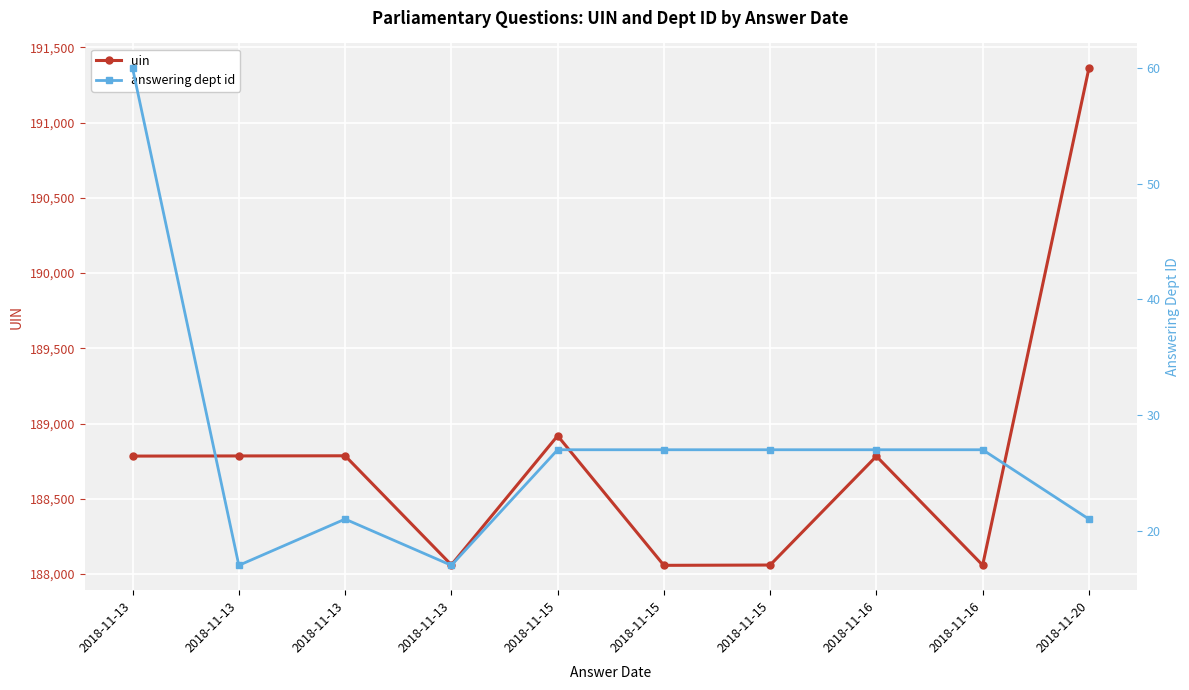

What value does the answering dept id series have at 2018-11-13?

60